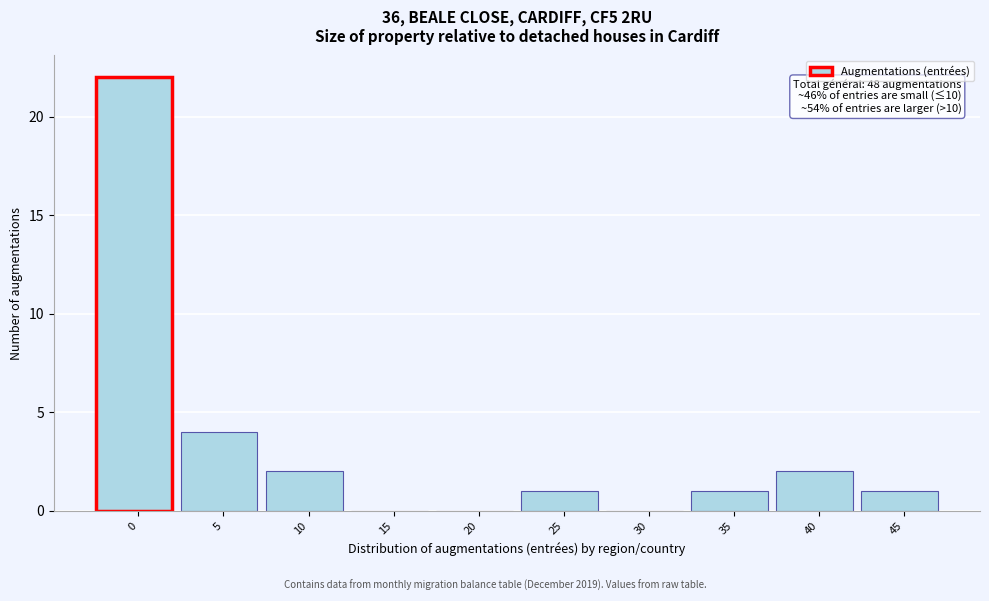

Reading left to right, list all the values displayed in this chart.

0=22	5=4	10=2	15=0	20=0	25=1	30=0	35=1	40=2	45=1